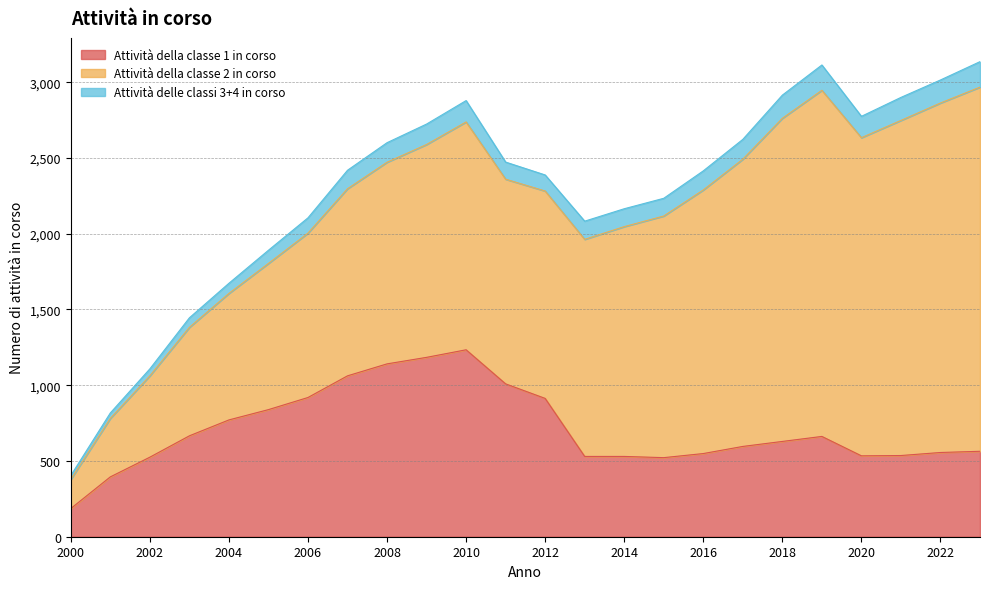

What is the total value across all series at 2018?

2915